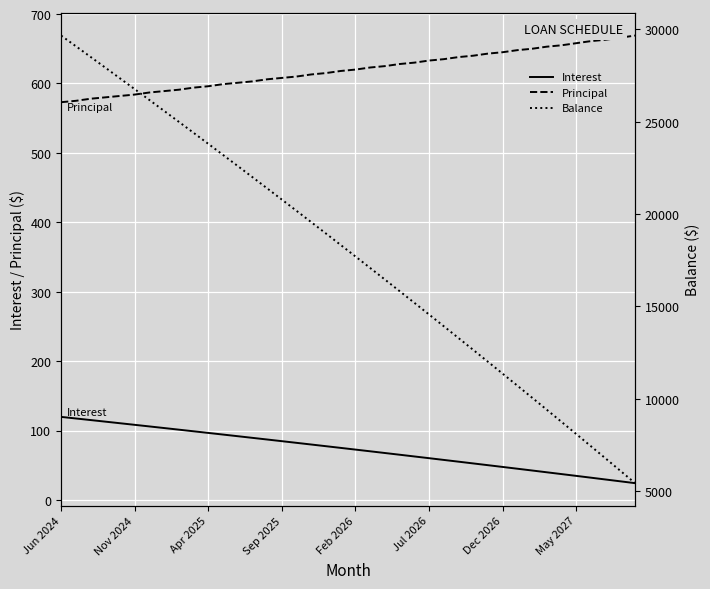

Reading right to left, list all the values displayed in this chart.

Interest: 24.2	26.8	29.4	32.1	34.7	37.3	39.9	42.4	45.0	47.5	50.1	52.6	55.1	57.7	60.2	62.7	65.2	67.6	70.1	72.5	75.0	77.4	79.8	82.3	84.7	87.1	89.5	91.8	94.2	96.6	98.9	101.2	103.6	105.9	108.2	110.5	112.8	115.1	117.4	119.7
Principal: 669.0	666.0	663.0	661.0	658.0	655.0	653.0	650.0	648.0	645.0	643.0	640.0	638.0	635.0	633.0	630.0	628.0	625.0	623.0	620.0	618.0	615.0	613.0	610.0	608.0	606.0	603.0	601.0	599.0	596.0	594.0	591.0	589.0	587.0	584.0	582.0	580.0	578.0	575.0	573.0
Balance: 5443.0	6112.0	6778.0	7441.0	8102.0	8760.0	9415.0	10068.0	10718.0	11366.0	12011.0	12654.0	13294.0	13932.0	14567.0	15200.0	15830.0	16458.0	17083.0	17706.0	18326.0	18944.0	19559.0	20172.0	20782.0	21390.0	21996.0	22599.0	23200.0	23799.0	24395.0	24989.0	25580.0	26169.0	26756.0	27340.0	27922.0	28502.0	29080.0	29655.0